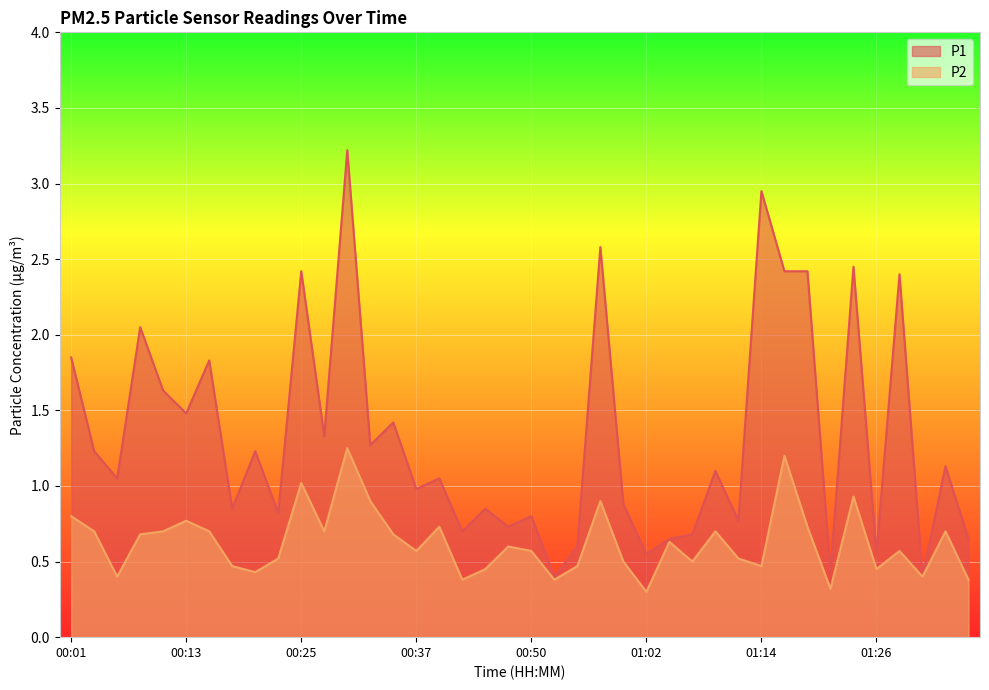

Between 00:15 and 00:37, which is larger?

00:15